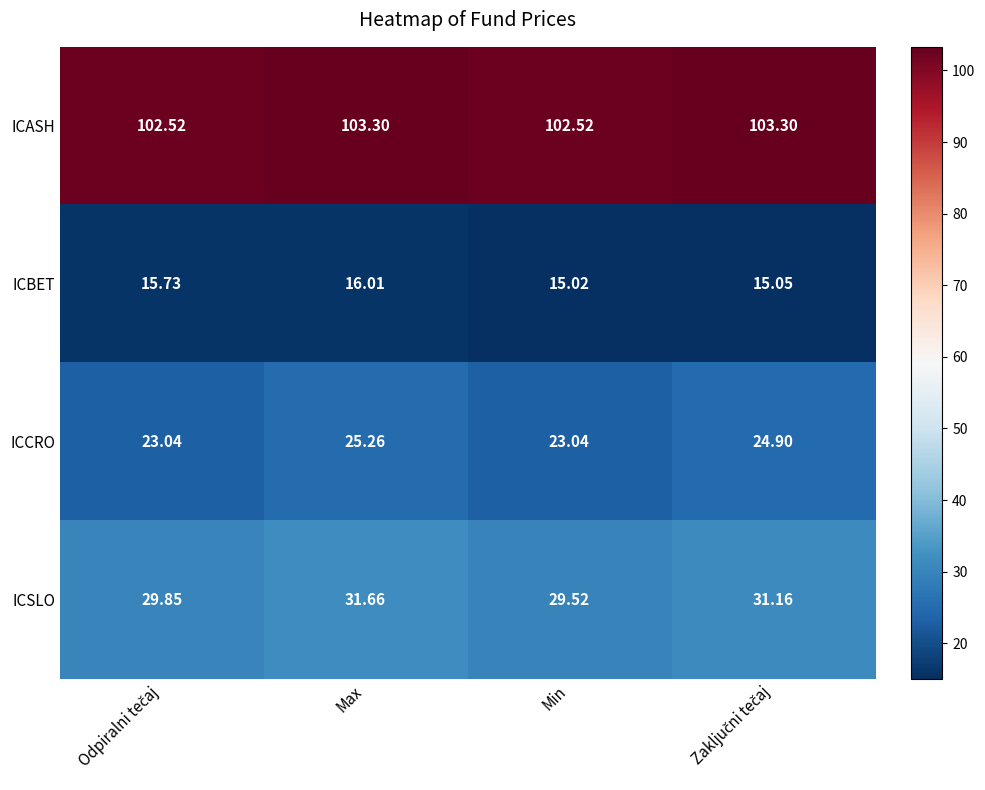

At which category is the sum across all series the highest?

Max